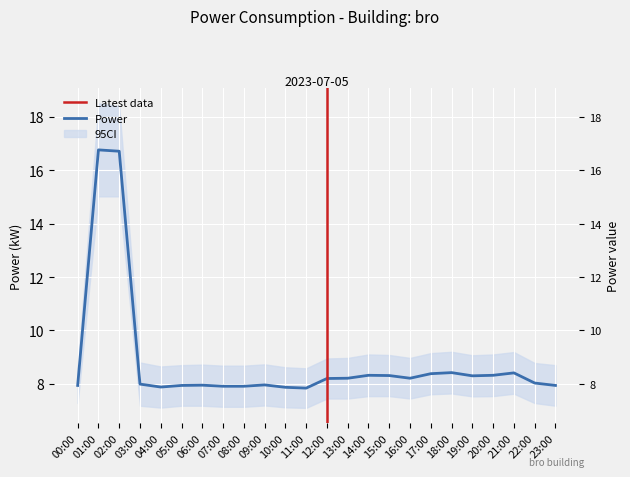

What is the difference between the maximum and second lowest values?

8.9